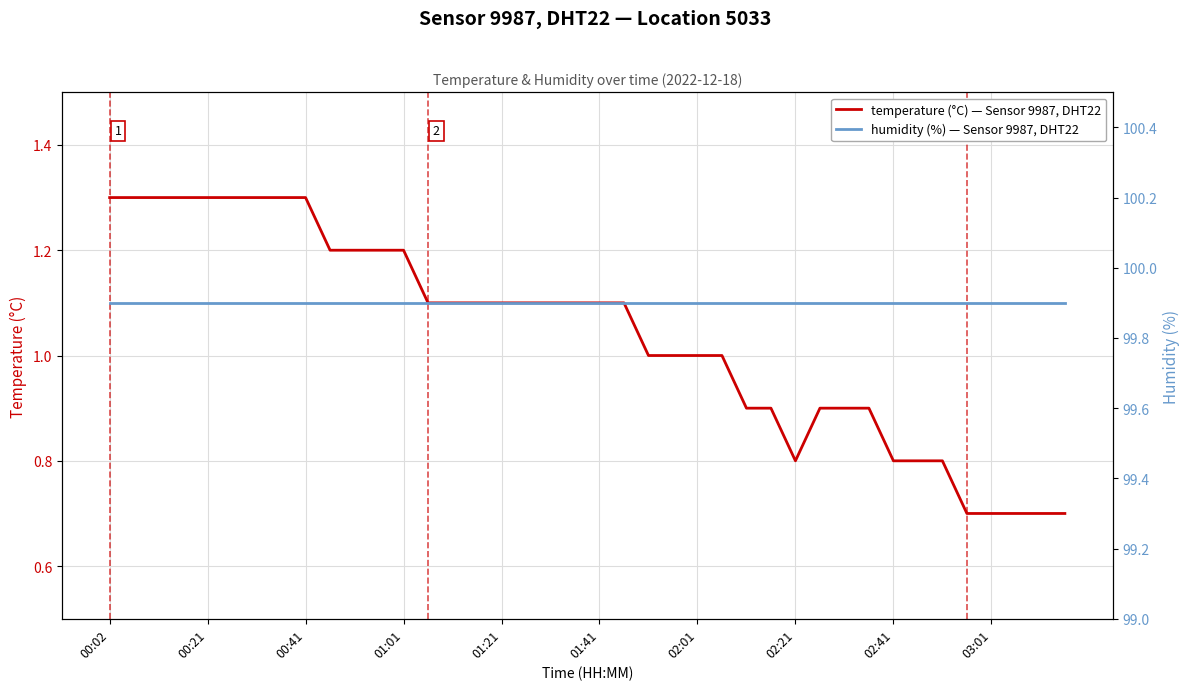

What is the highest value of the temperature (°C) — Sensor 9987, DHT22 series?

1.3